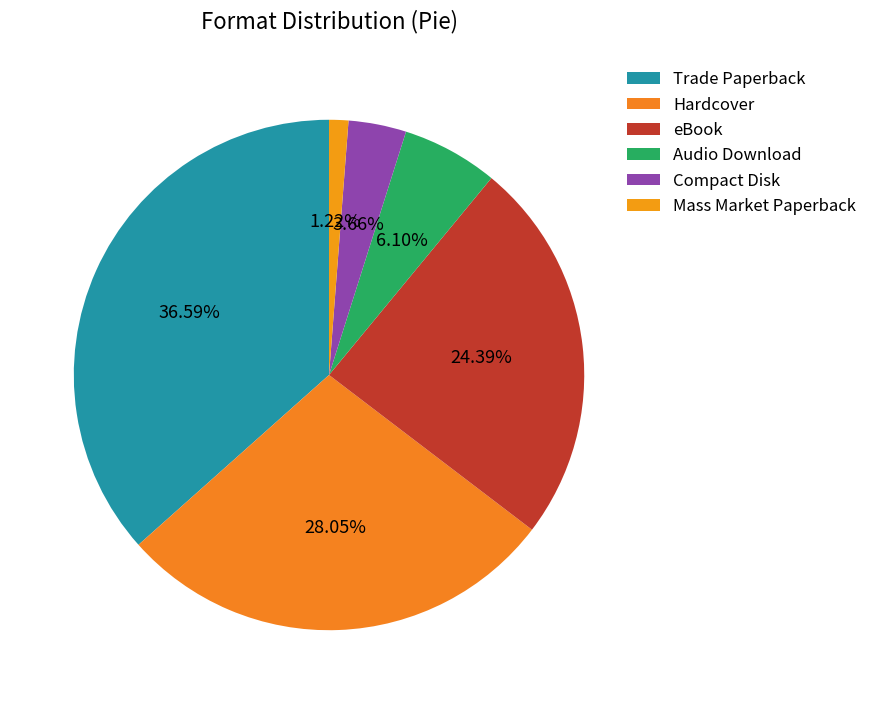

Combined, what portion of the pie is eBook and Mass Market Paperback?

25.6%